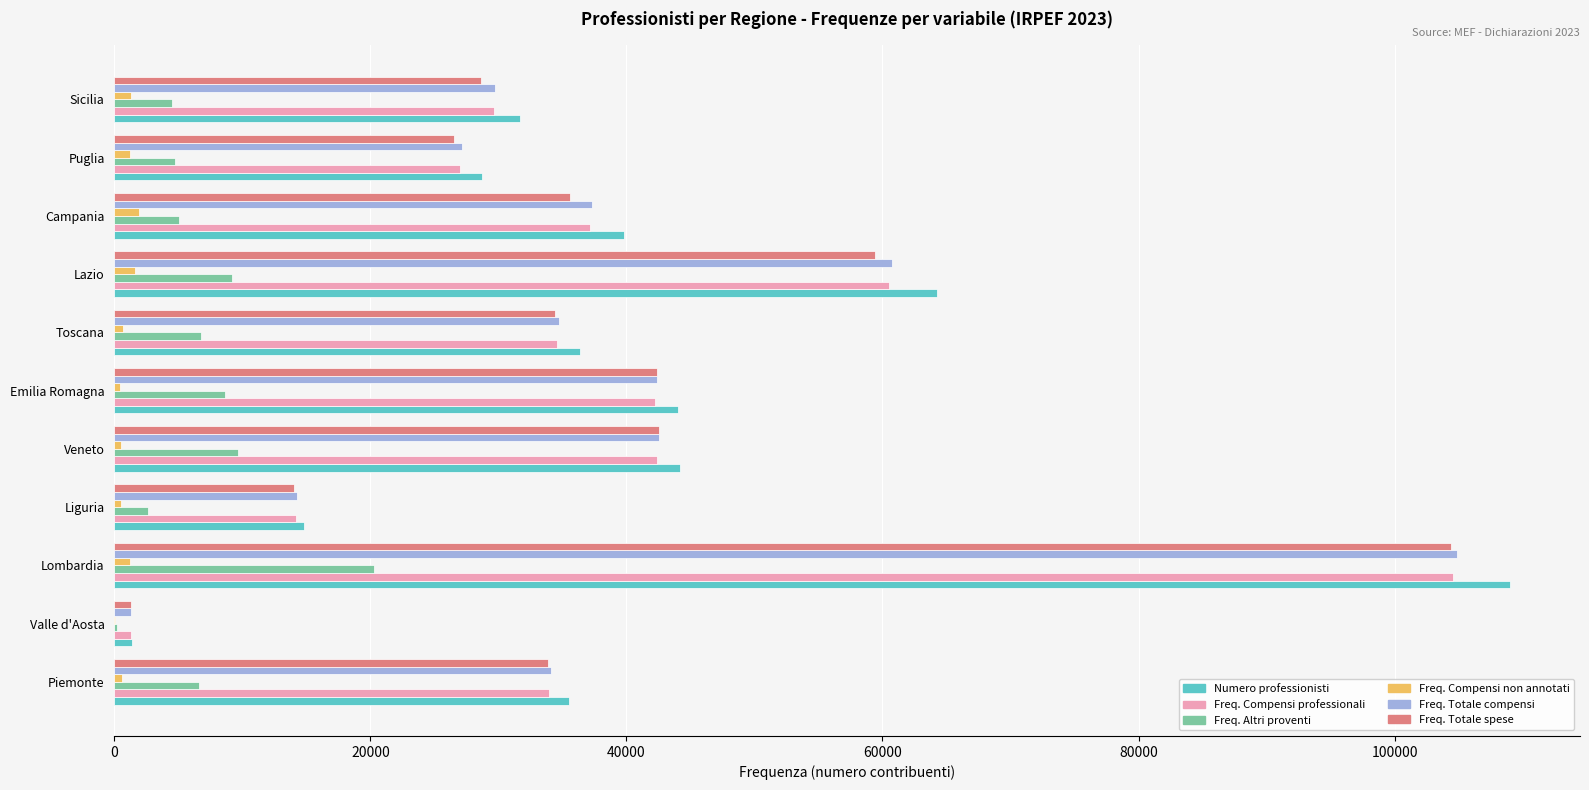

What are all the series names shown in the legend?

Numero professionisti, Freq. Compensi professionali, Freq. Altri proventi, Freq. Compensi non annotati, Freq. Totale compensi, Freq. Totale spese